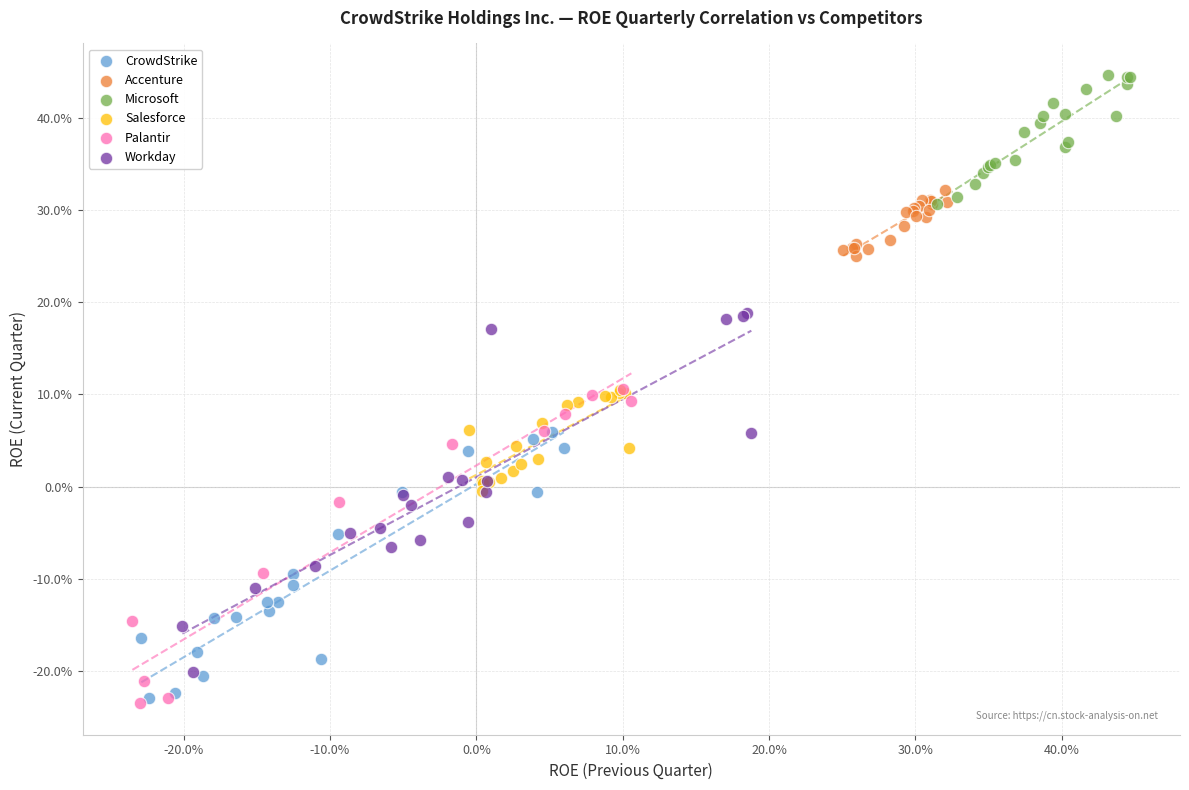

Which series reaches the minimum Y coordinate?

Palantir